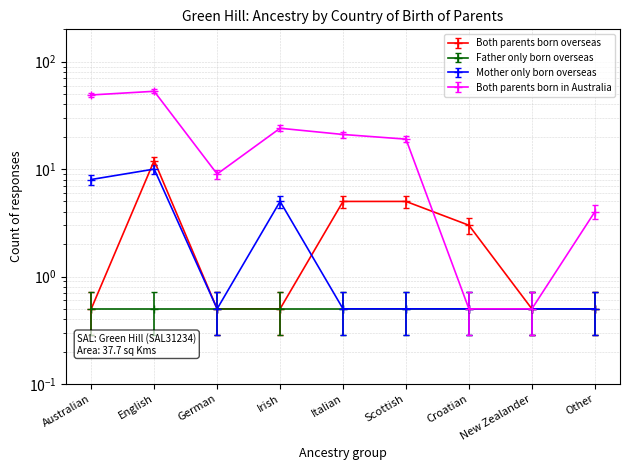

Which series has the largest range (max minus min)?

Both parents born in Australia